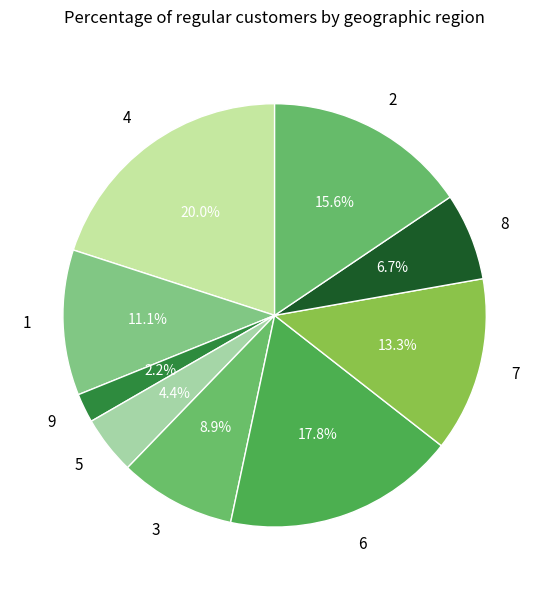

How many segments does this pie chart have?

9